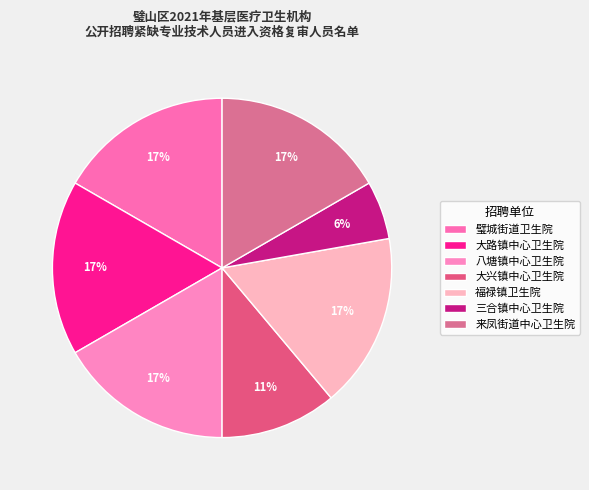

What portion of the pie excludes 大兴镇中心卫生院?

88.9%